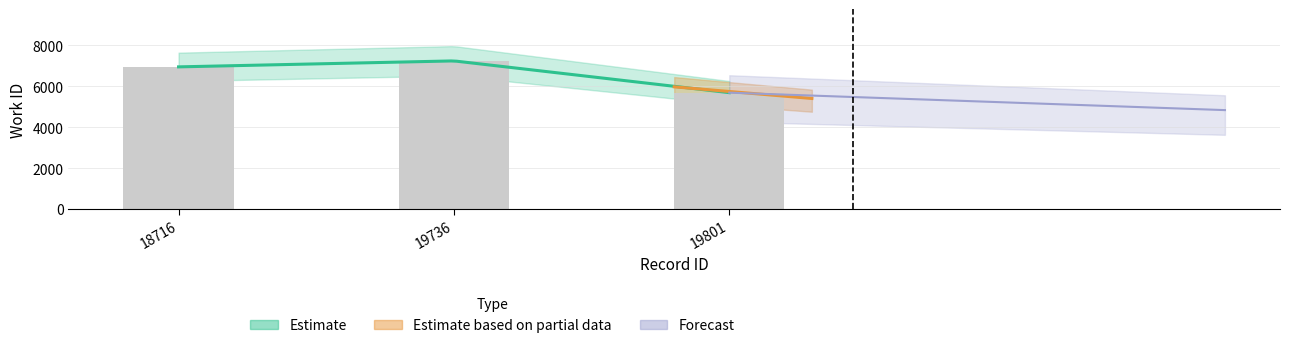

How many data points are less than 6946?

1